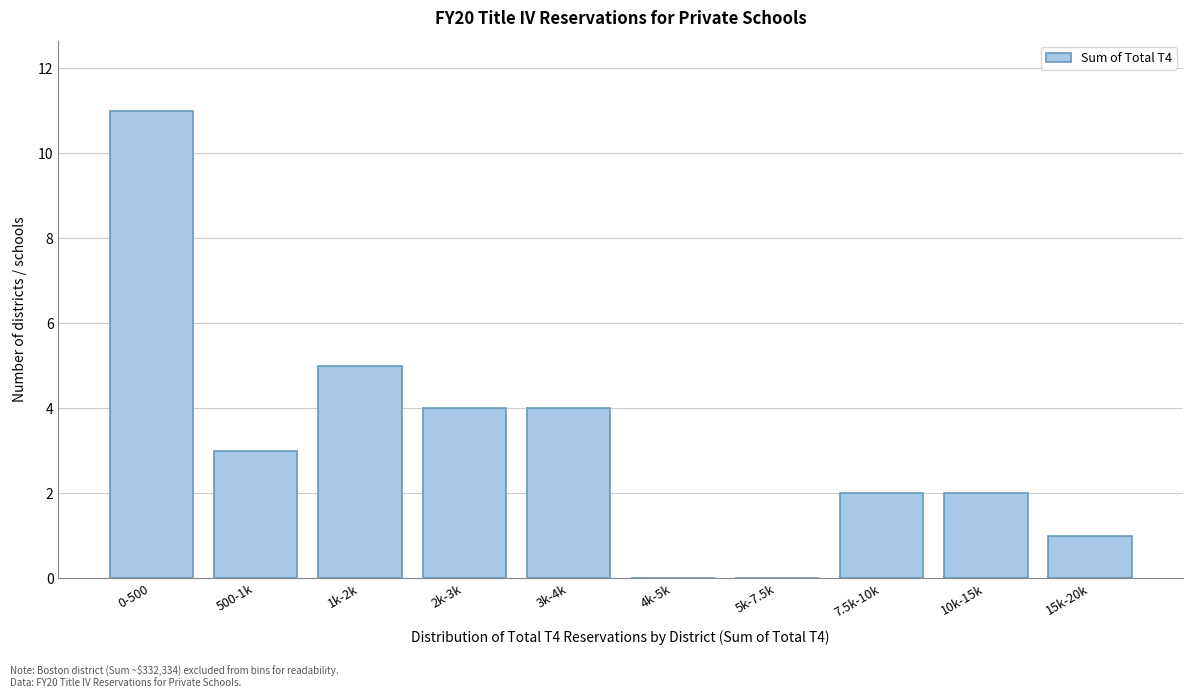

Reading right to left, extract all data points from this chart.

15k-20k=1	10k-15k=2	7.5k-10k=2	5k-7.5k=0	4k-5k=0	3k-4k=4	2k-3k=4	1k-2k=5	500-1k=3	0-500=11